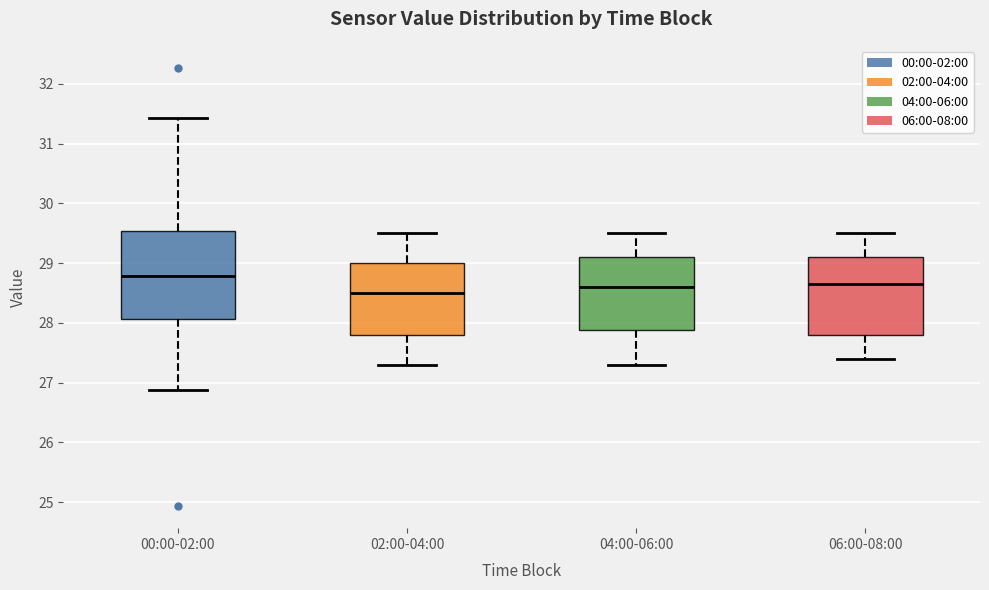

Where does the lower whisker of the box for 00:00-02:00 end on the y-axis? The values are not printed on the chart, so give them approximately, as read against the axis.

26.9